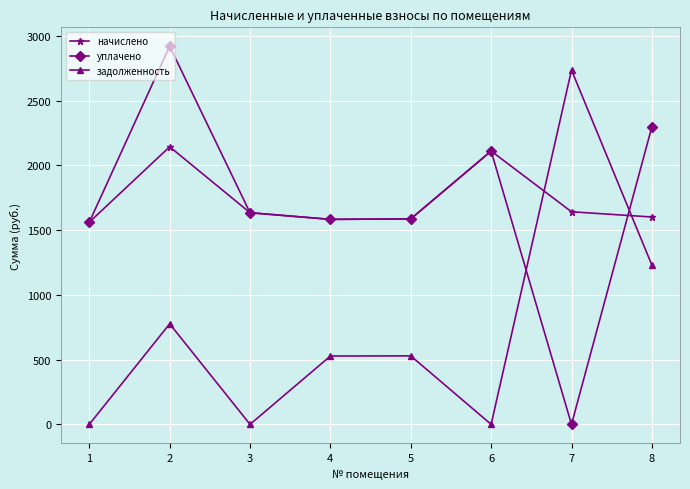

What is the sum of the начислено values at 3 and 6?

3746.6